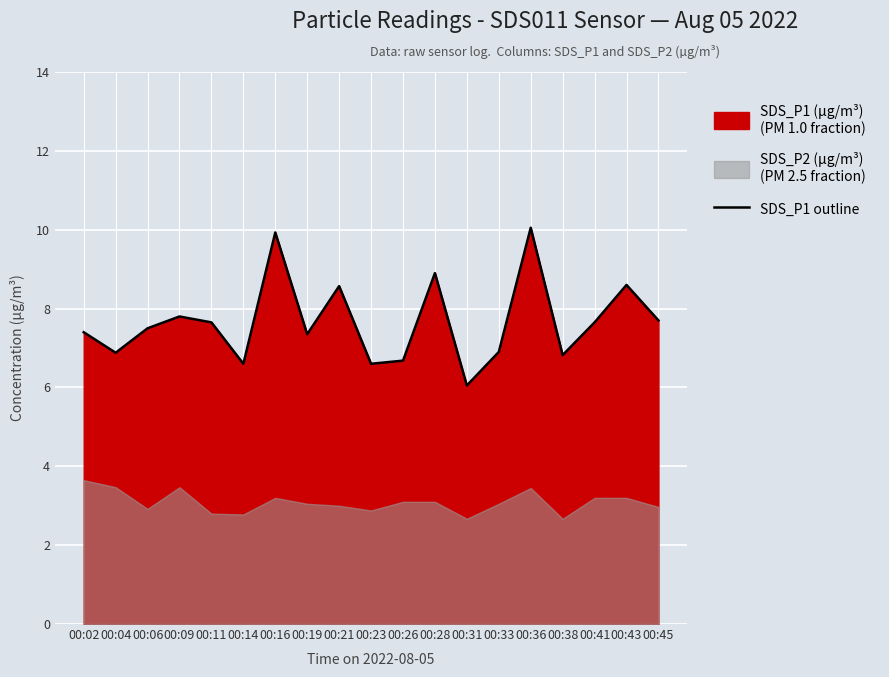

How many data points does each series have?

19